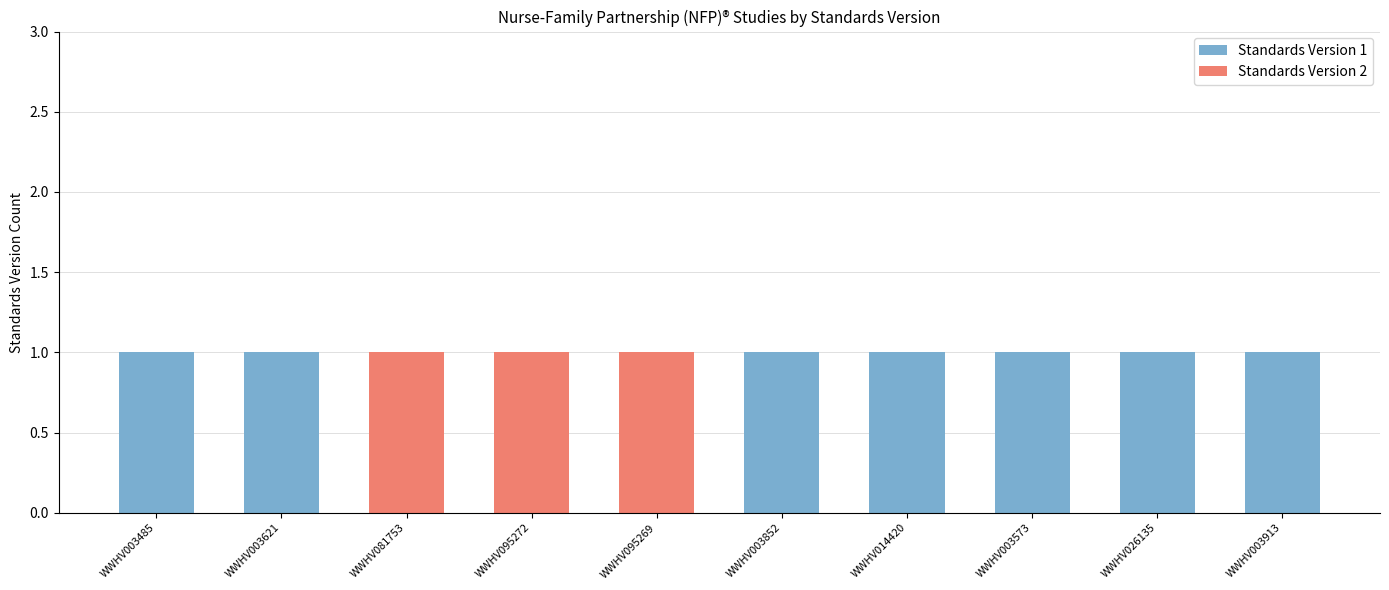

What are all the series names shown in the legend?

Standards Version 1, Standards Version 2